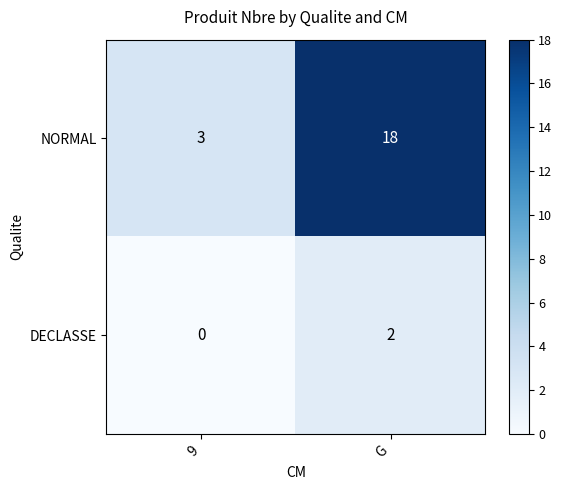

How many data points in NORMAL are less than 18?

1